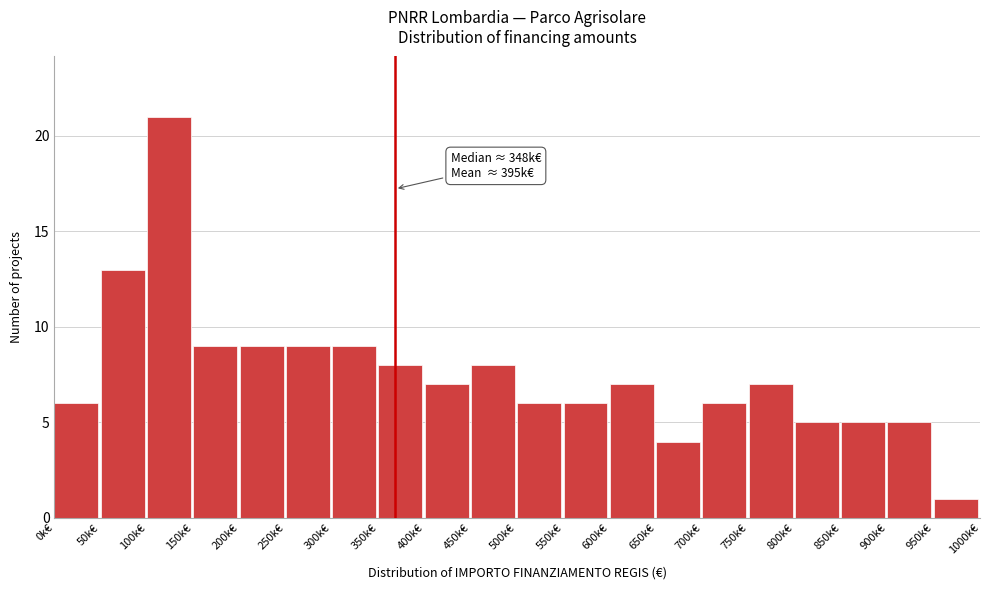

Reading left to right, what are all the values shown in this chart?

6	13	21	9	9	9	9	8	7	8	6	6	7	4	6	7	5	5	5	1